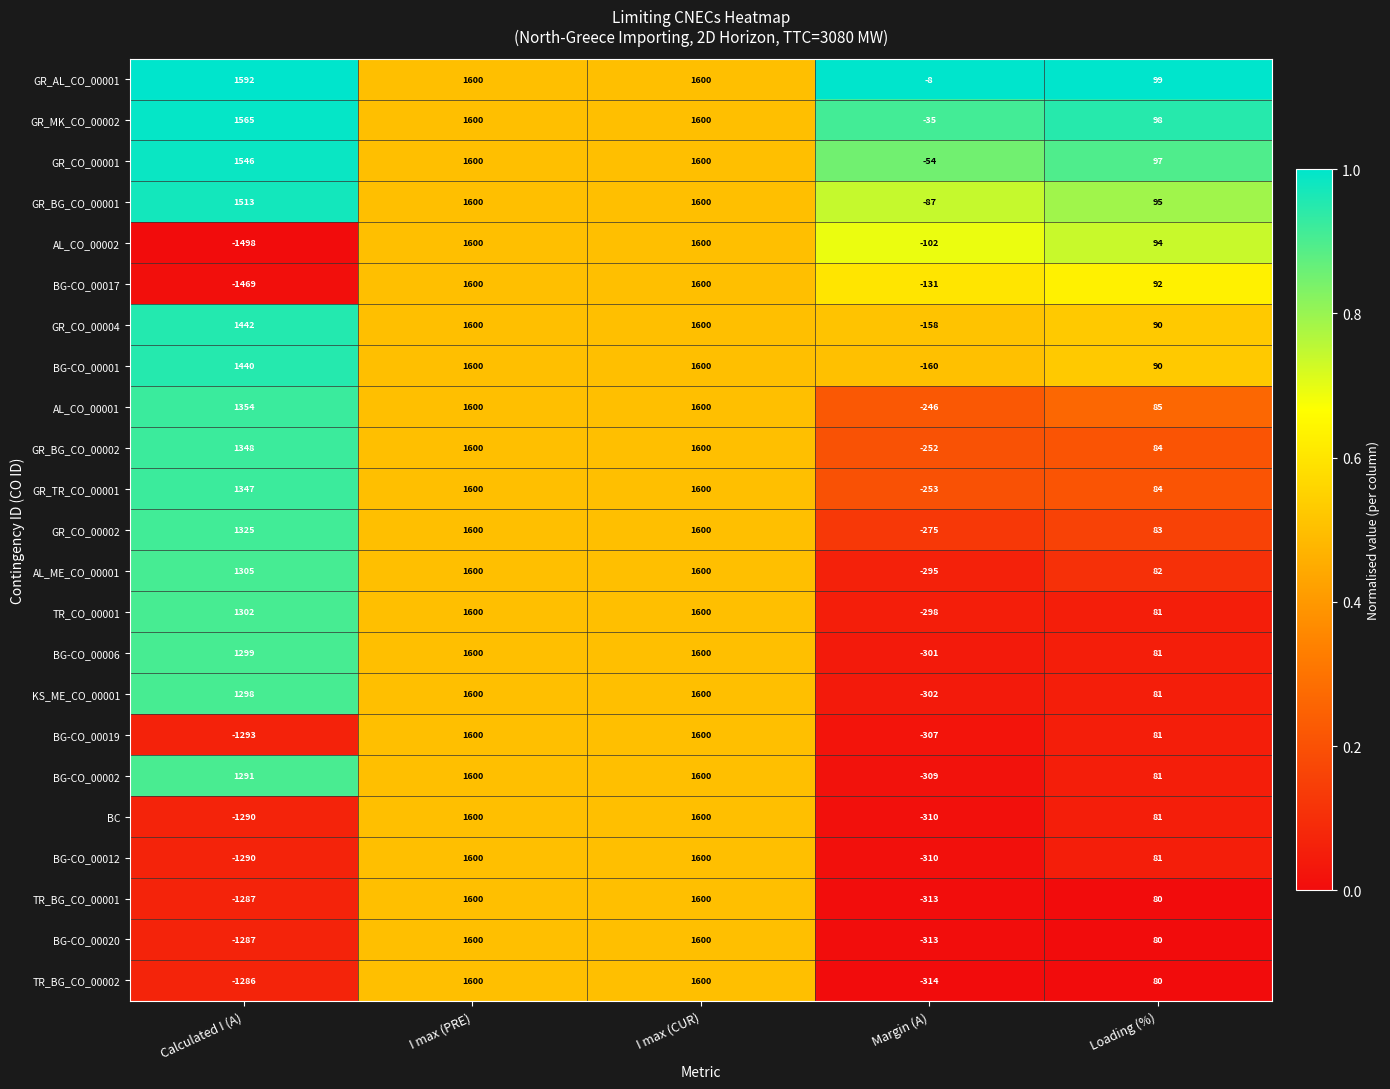

Is it true that KS_ME_CO_00001 equals 81 at Loading (%)?

True